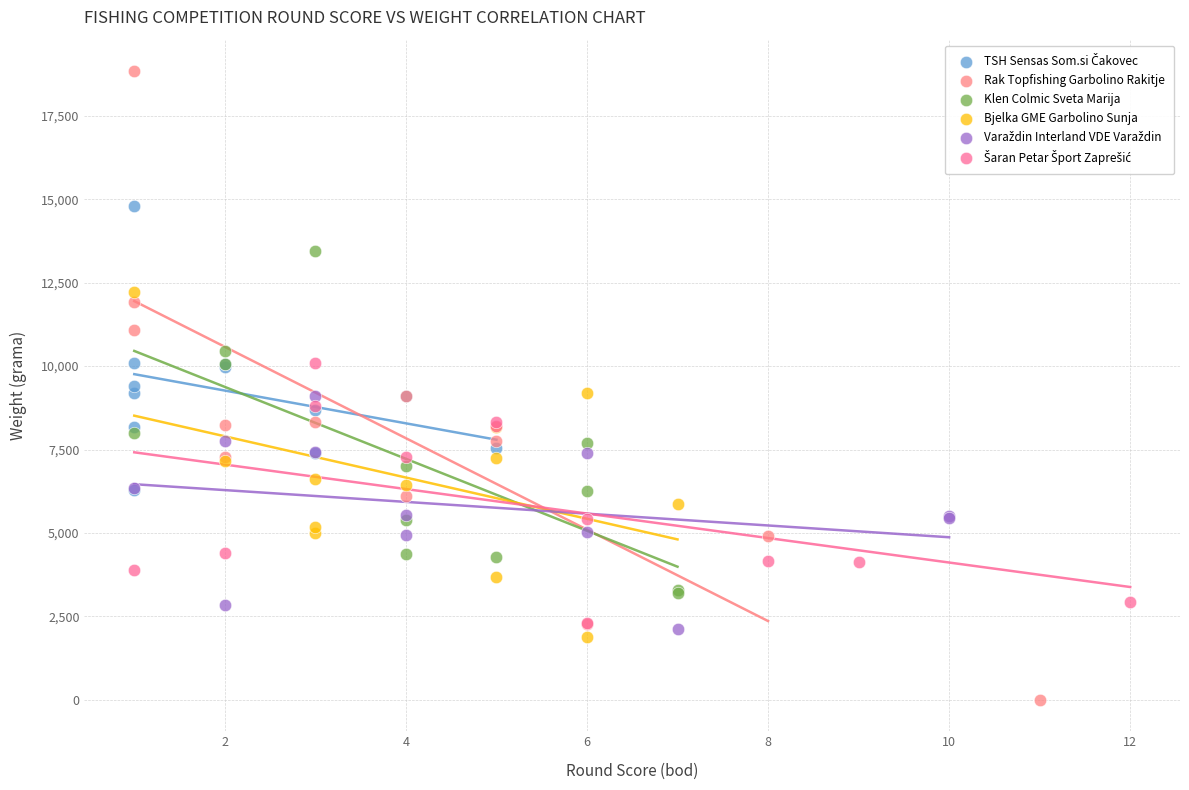

Which series contains the highest Y value?

Rak Topfishing Garbolino Rakitje